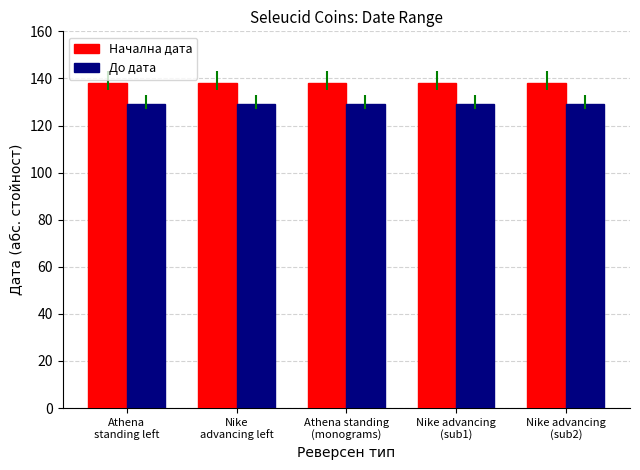

How many bars are there in each group?

2